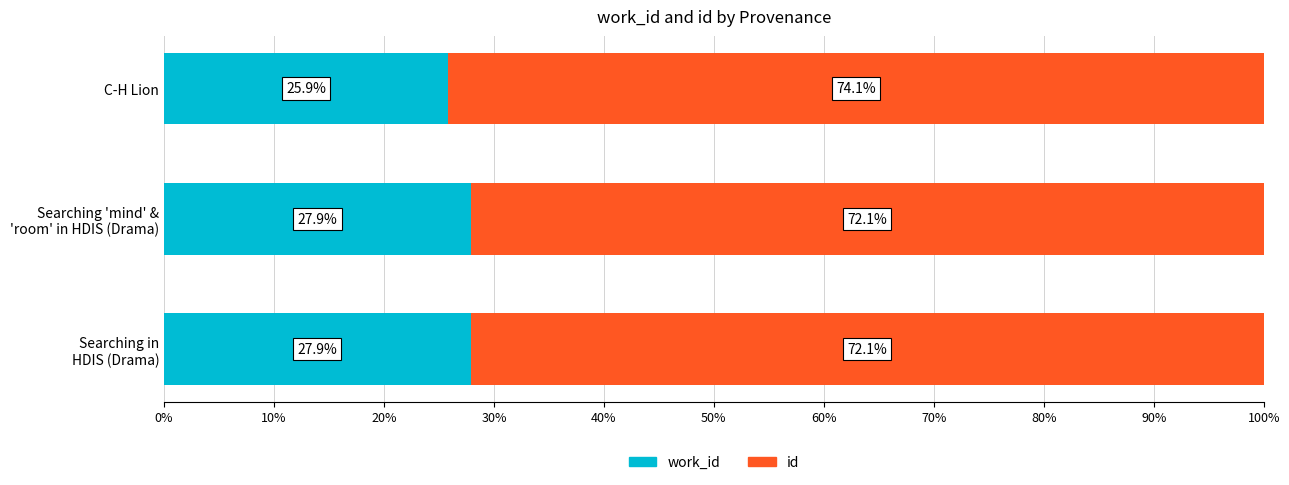

How many distinct data groups are displayed?

2